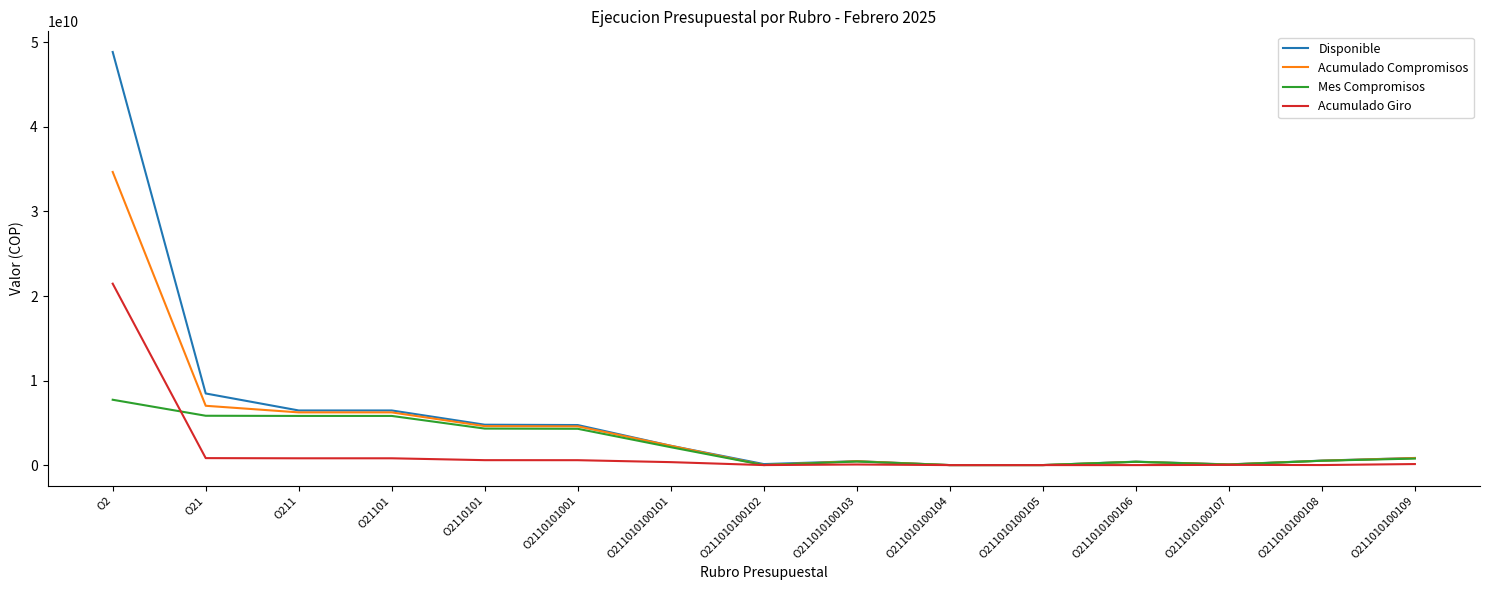

What is the greatest value displayed?

48869178000